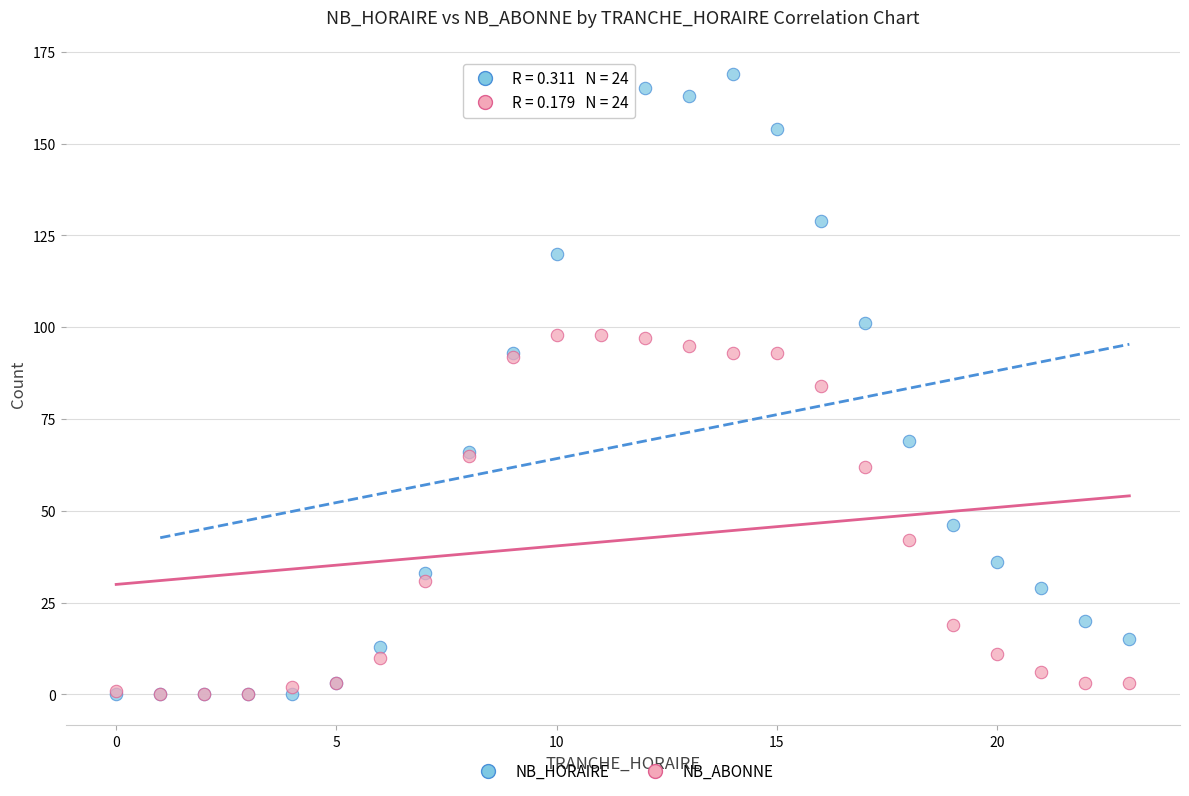

In the NB_ABONNE series, what Y value is closest to 49?

42